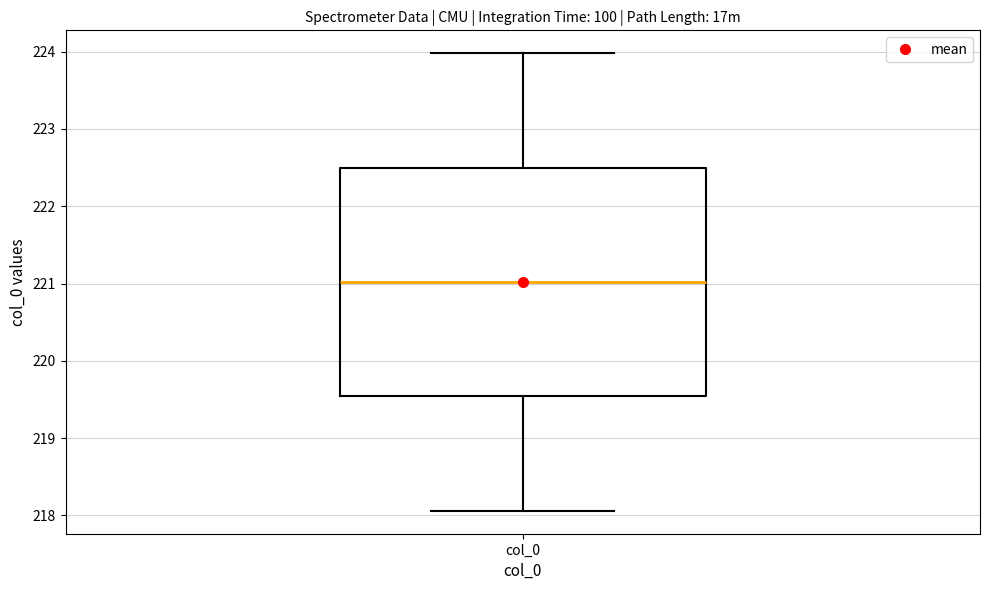

Read this box plot against the y-axis: the position of the median line, the range covered by the box, and the ends of both whiskers. The values are not printed on the chart, so give them approximately, as read against the axis.

median 221.0, box 219.5 to 222.5, whiskers 218.1 to 224.0